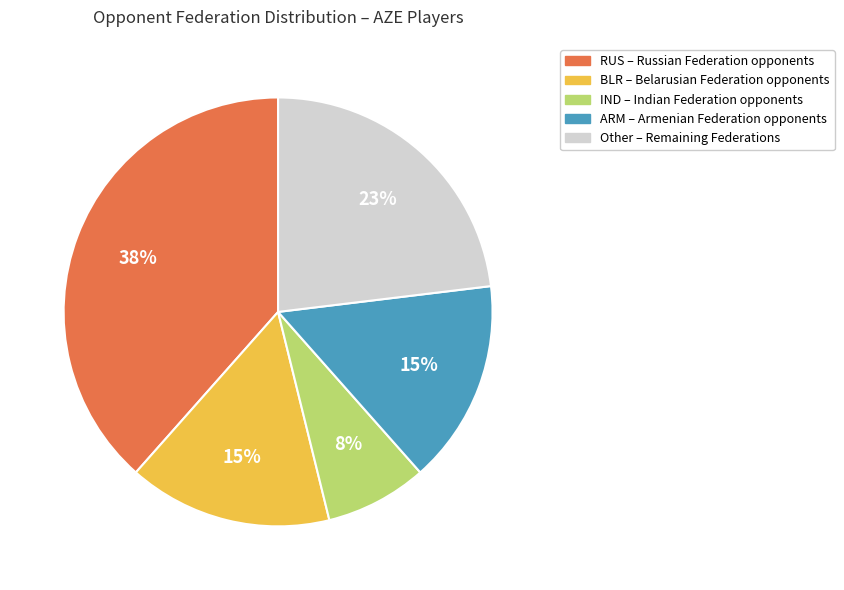

Does any single category account for the majority?

No